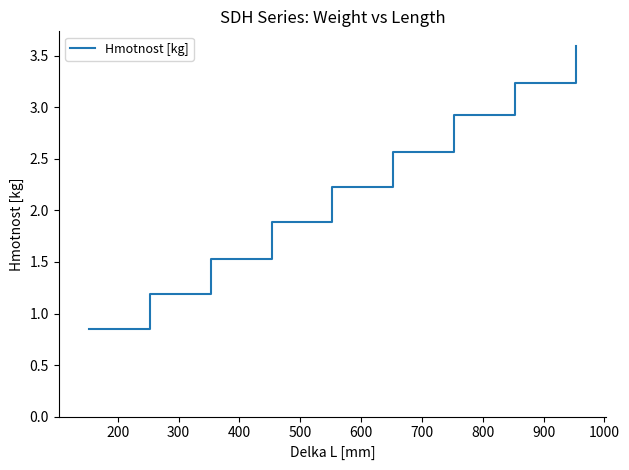

What is the maximum value shown in the chart?

3.6